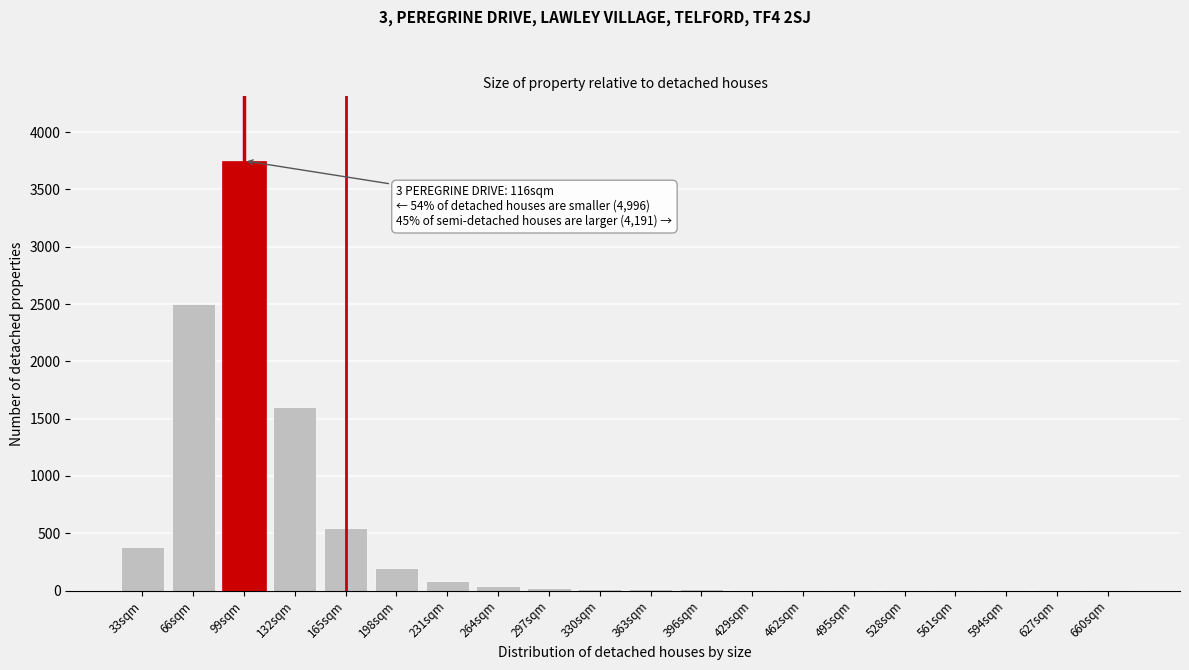

True or false: the data shows 20 at 297sqm.

True